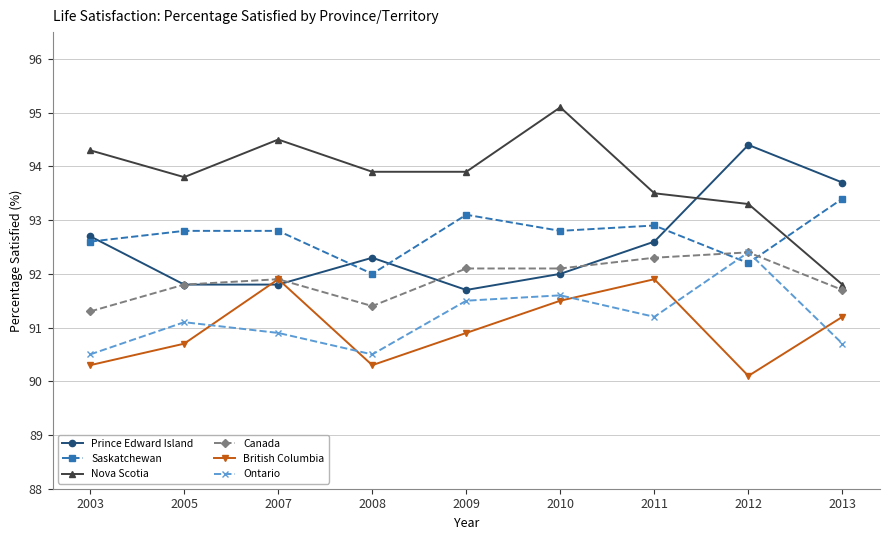

What is the value of the British Columbia point at the 2nd from the left?

90.7